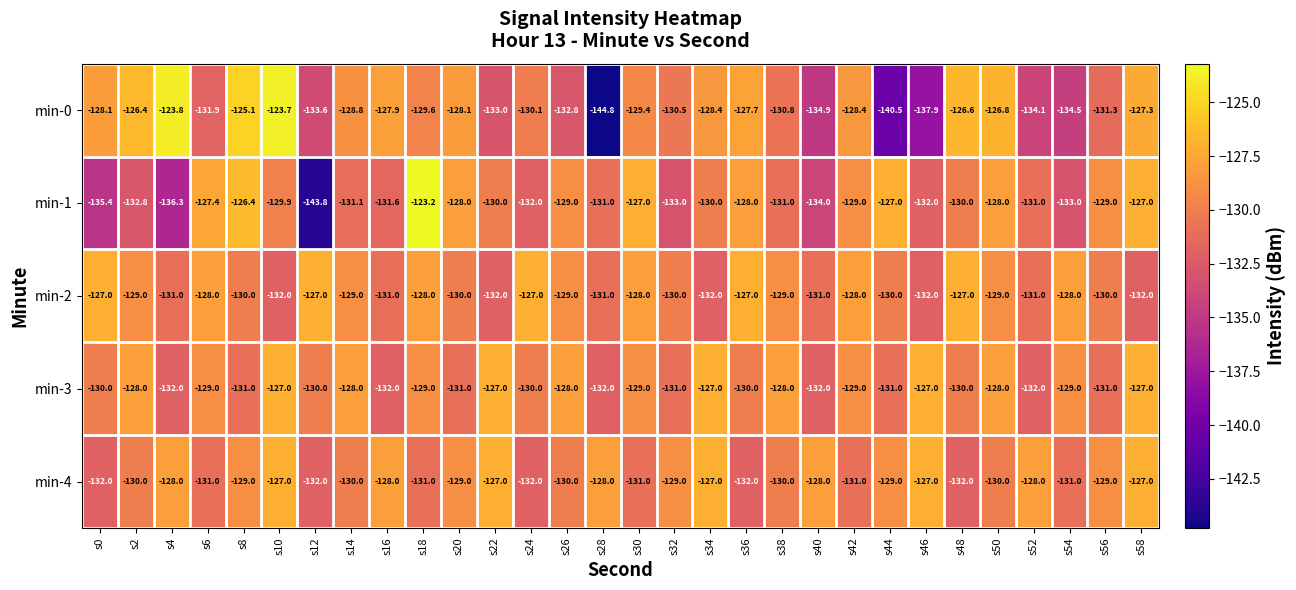

Which series has the widest spread of values?

min-0